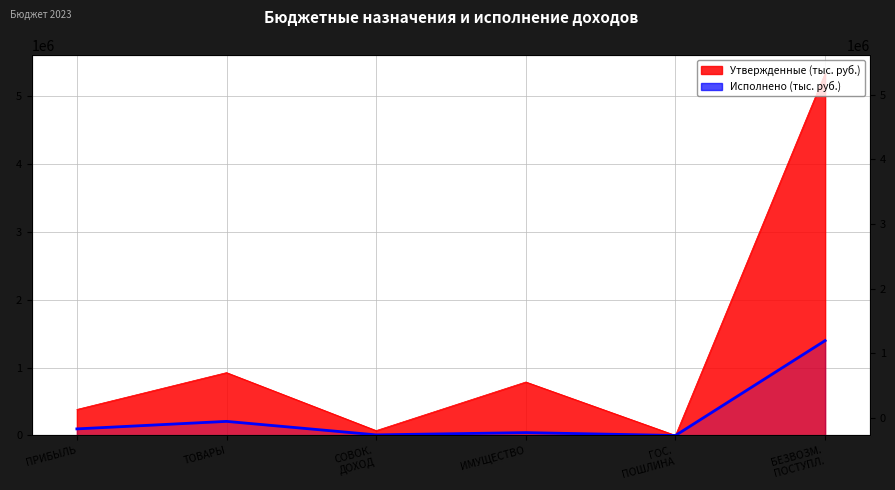

How many lines are shown in the chart?

1